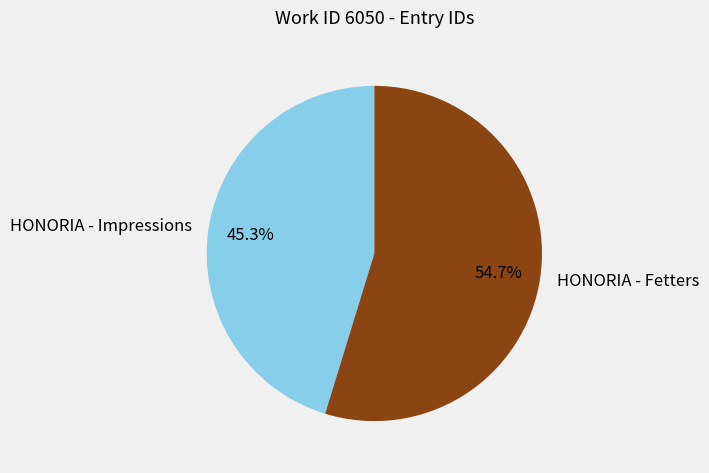

Is there a majority slice in this chart?

Yes